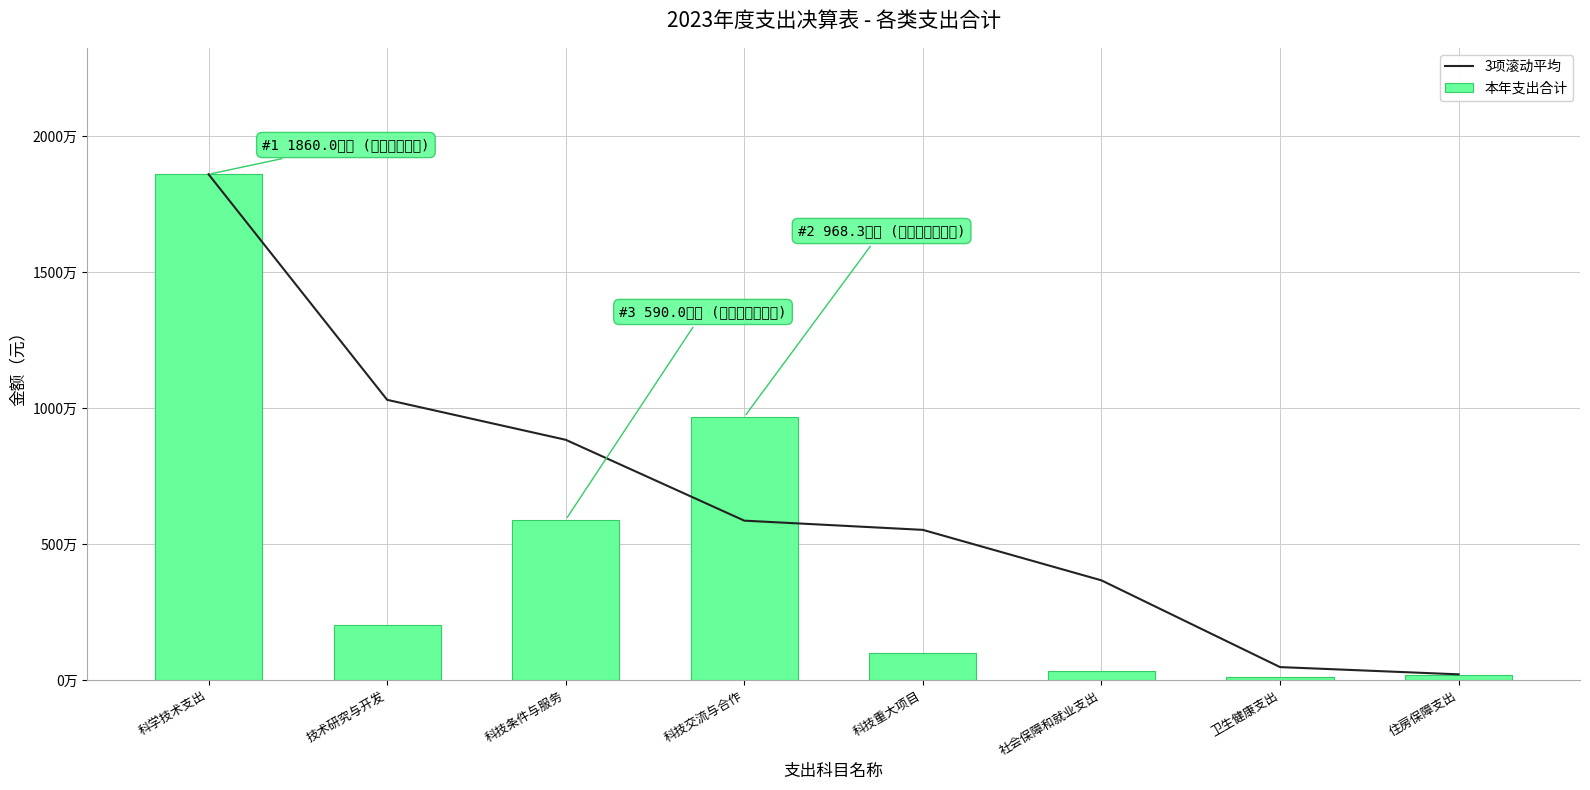

Is the value of 本年支出合计 at 社会保障和就业支出 greater than the value of 3项滚动平均 at 科技条件与服务?

No